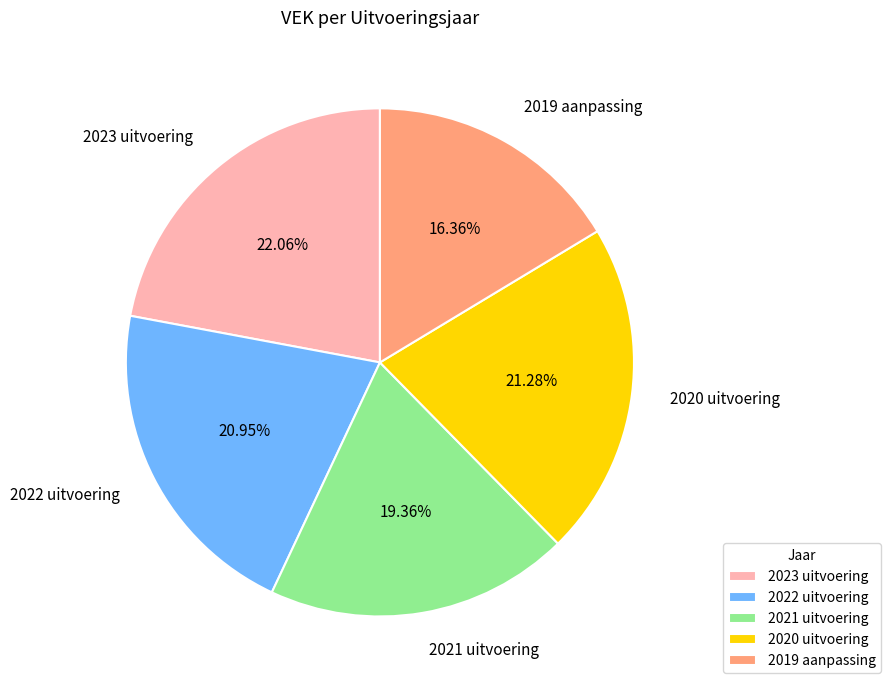

How many segments does this pie chart have?

5